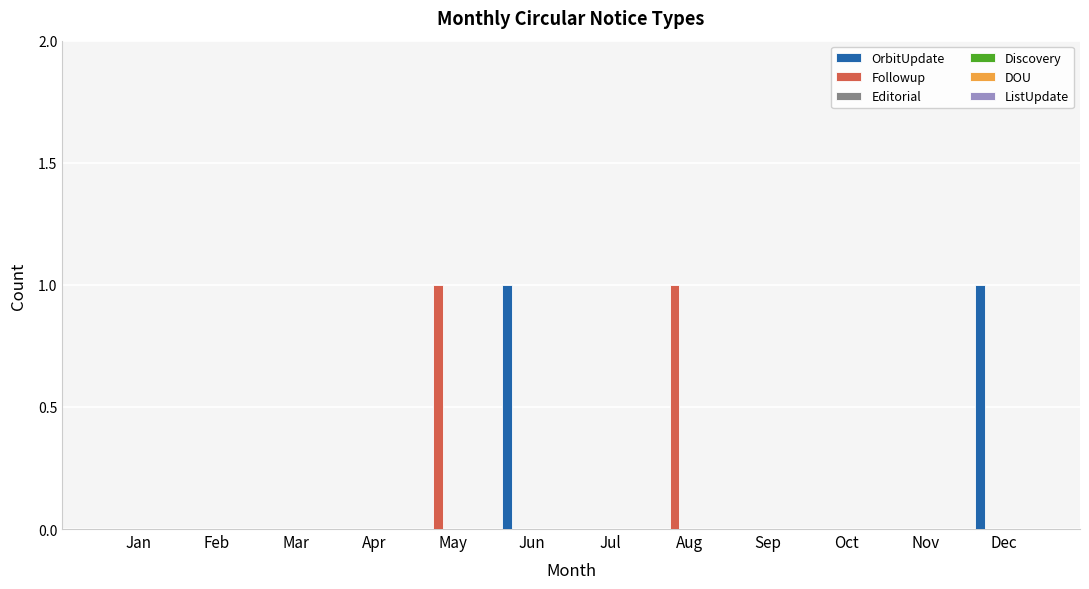

Is it true that OrbitUpdate equals 0 at Aug?

True